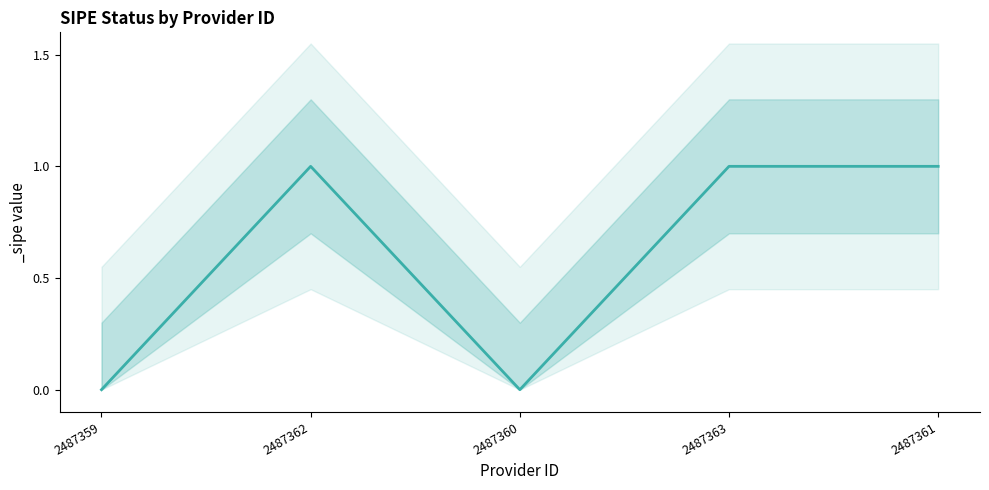

The value at 2487360 is 0. True or false?

True